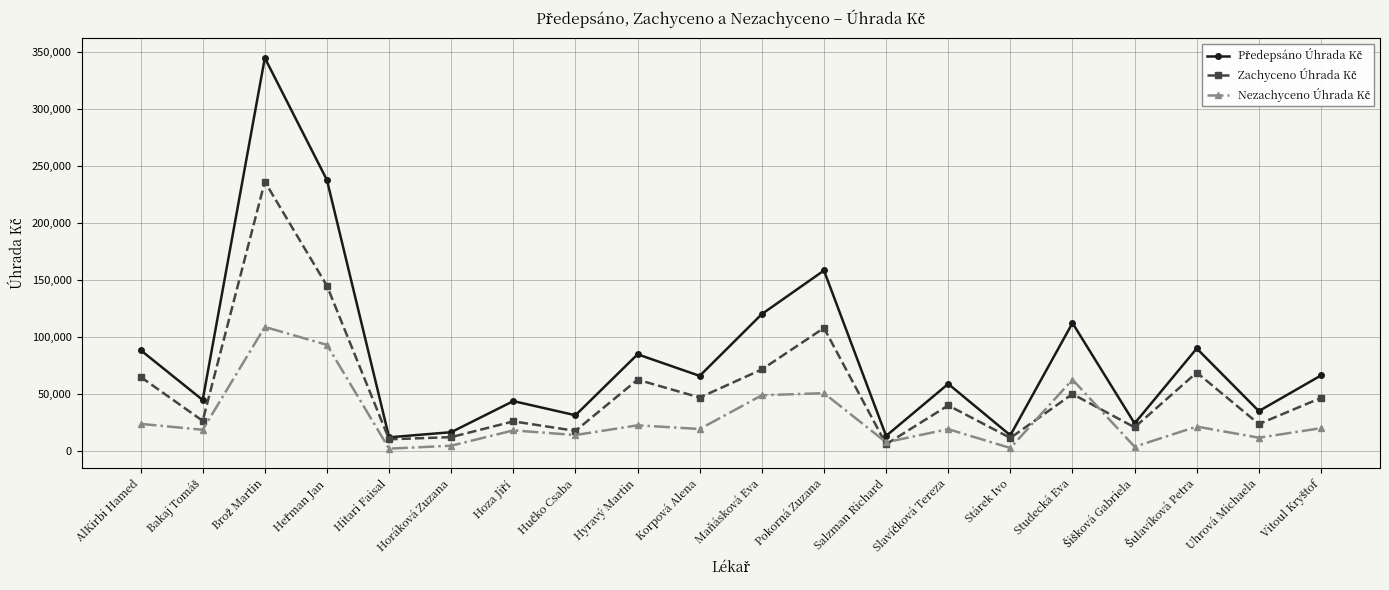

What is the label of the 12th point from the left?

Pokorná Zuzana